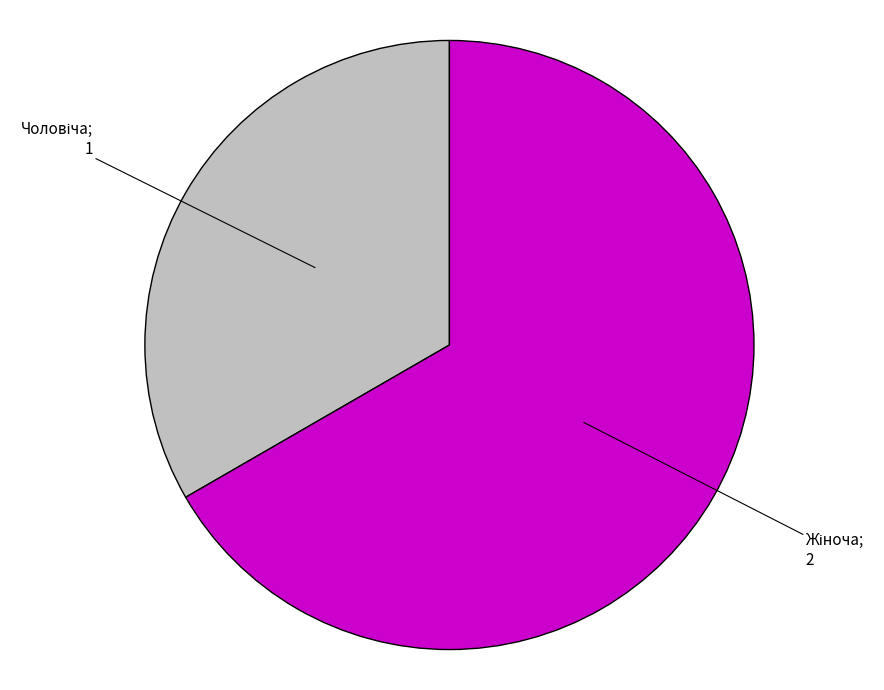

Does any single category account for the majority?

Yes